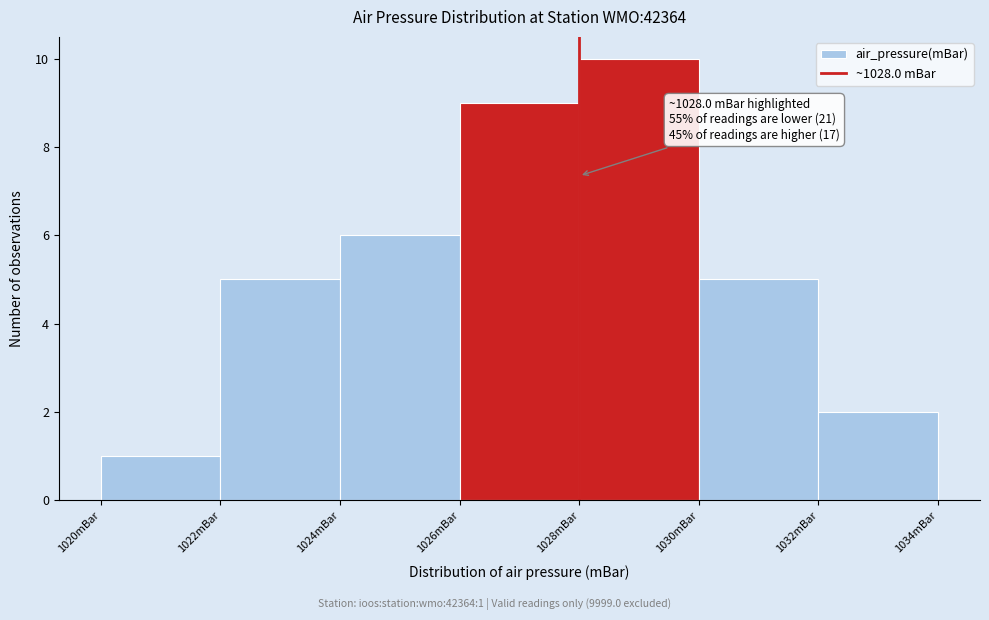

Which range on the x-axis has the tallest bar?

1028 to 1030